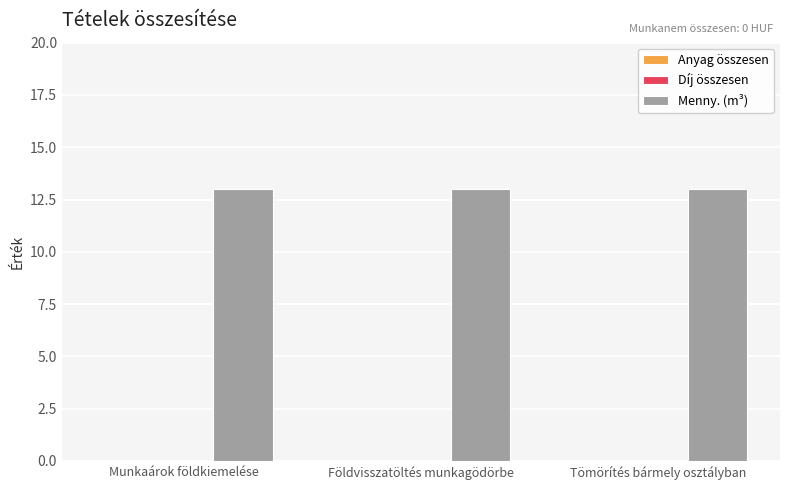

Which has a higher value, Tömörítés bármely osztályban or Földvisszatöltés munkagödörbe?

Tömörítés bármely osztályban